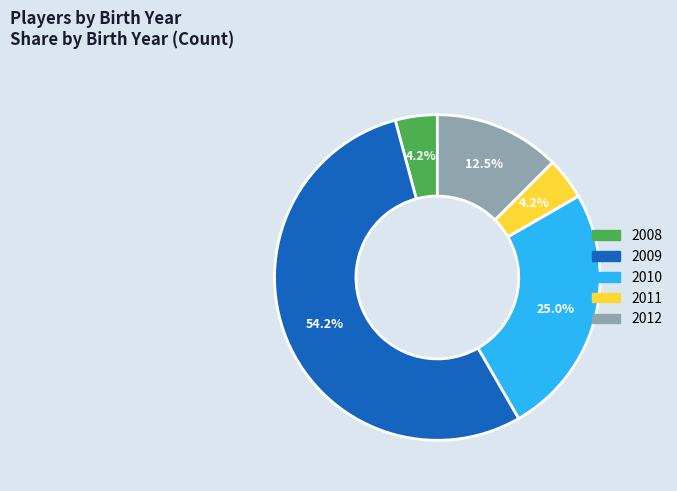

Between 2008 and 2012, which is larger?

2012